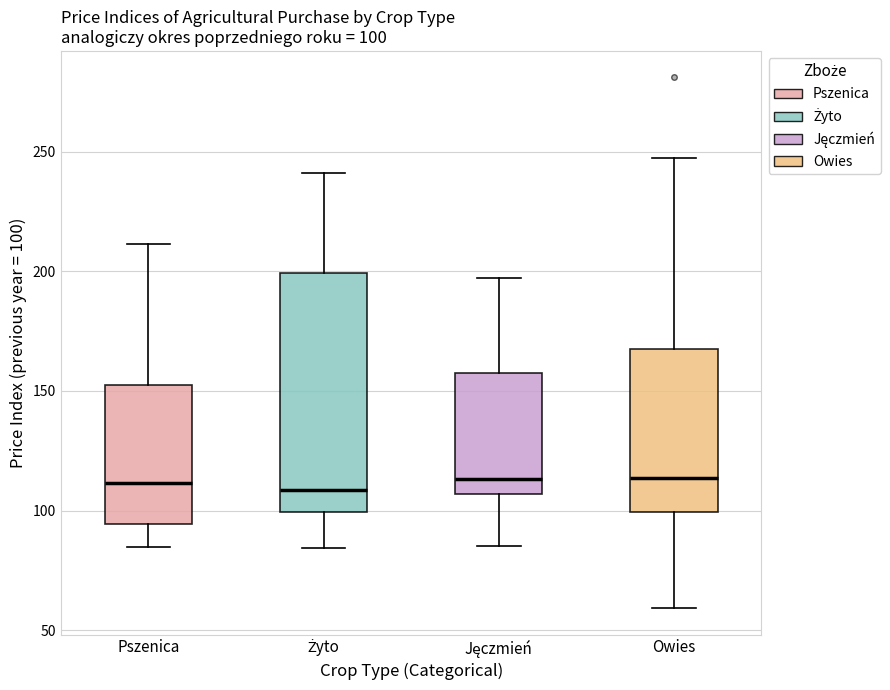

Which box is the tallest, from its lower edge to its upper edge?

Żyto